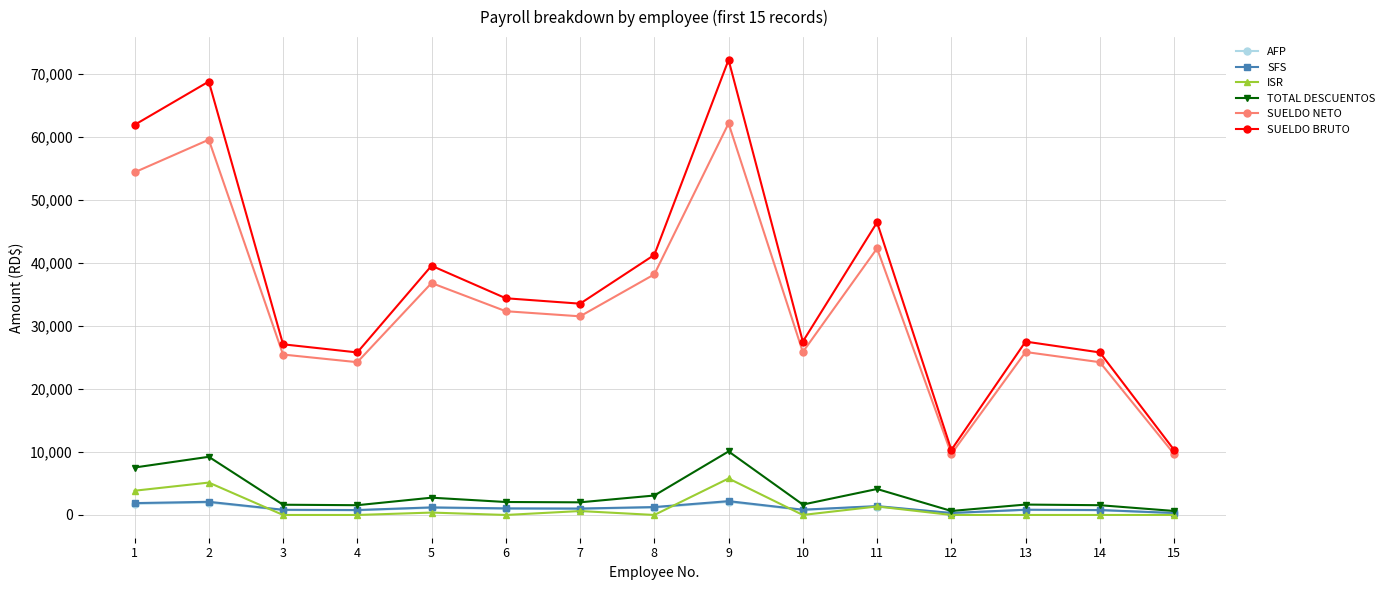

Which series changed the most between 6 and 12?

SUELDO BRUTO